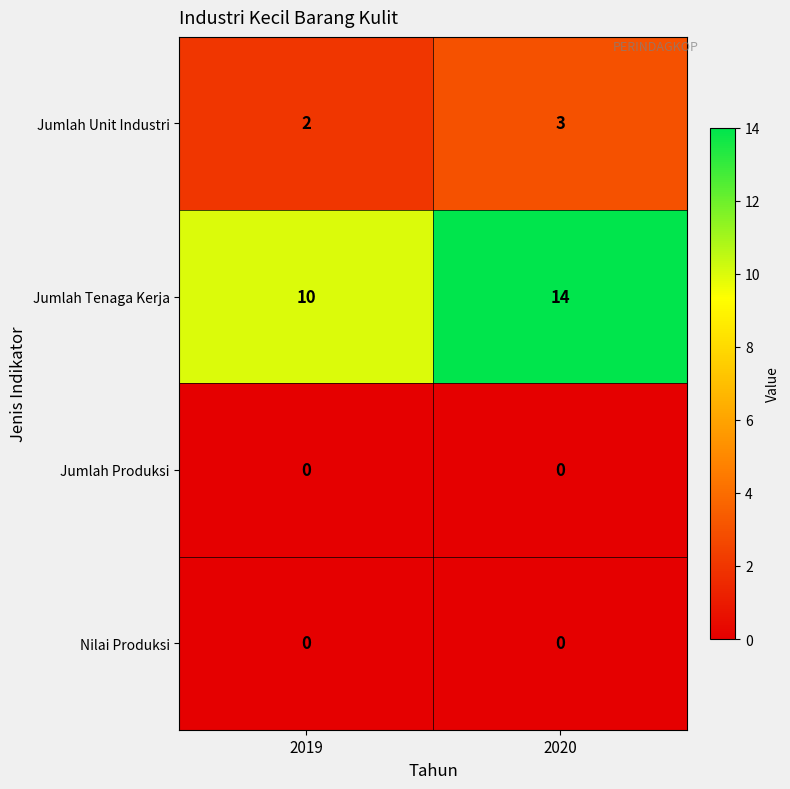

What is the maximum value for Jumlah Tenaga Kerja?

14